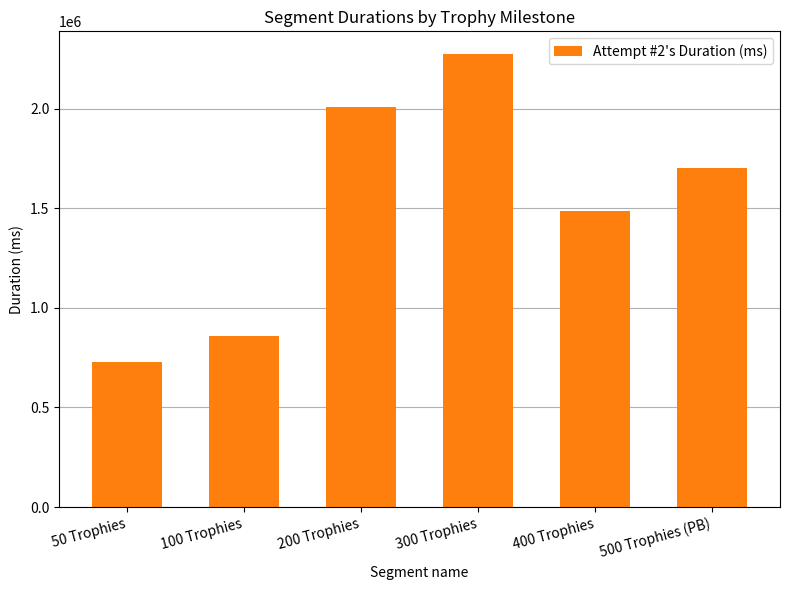

What is the sum of all values?

9064026